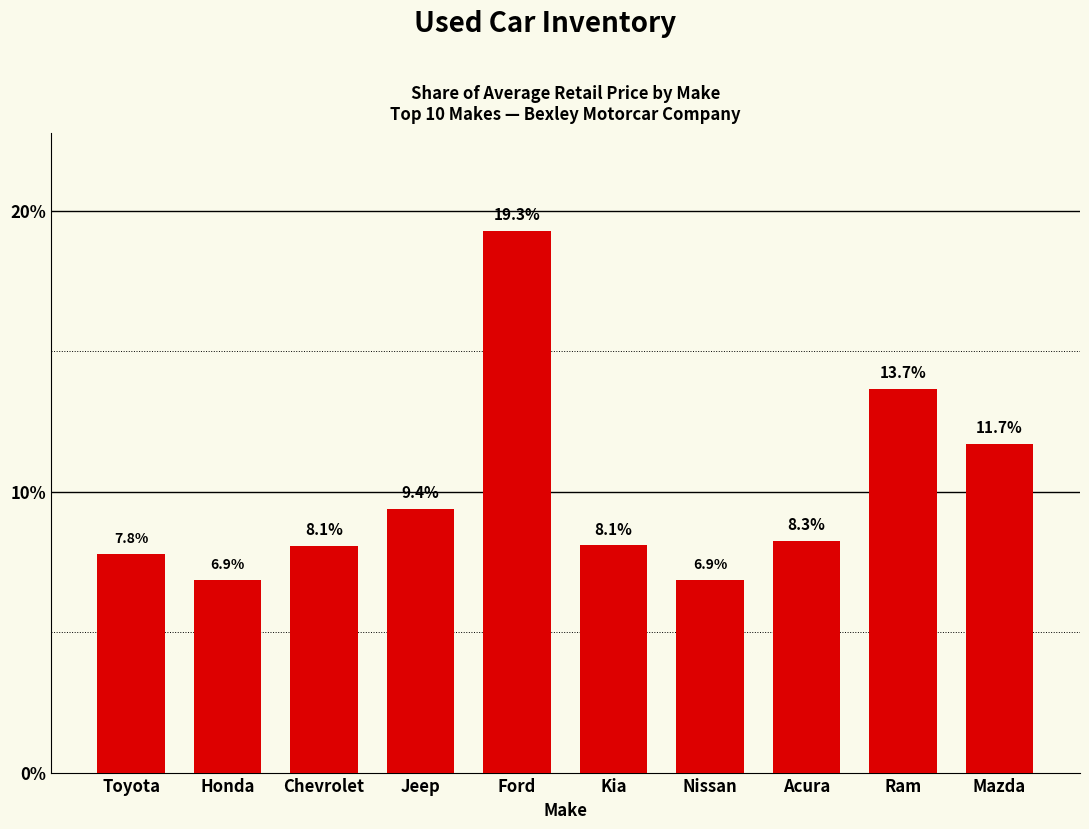

What is the label of the 1st bar from the right?

Mazda